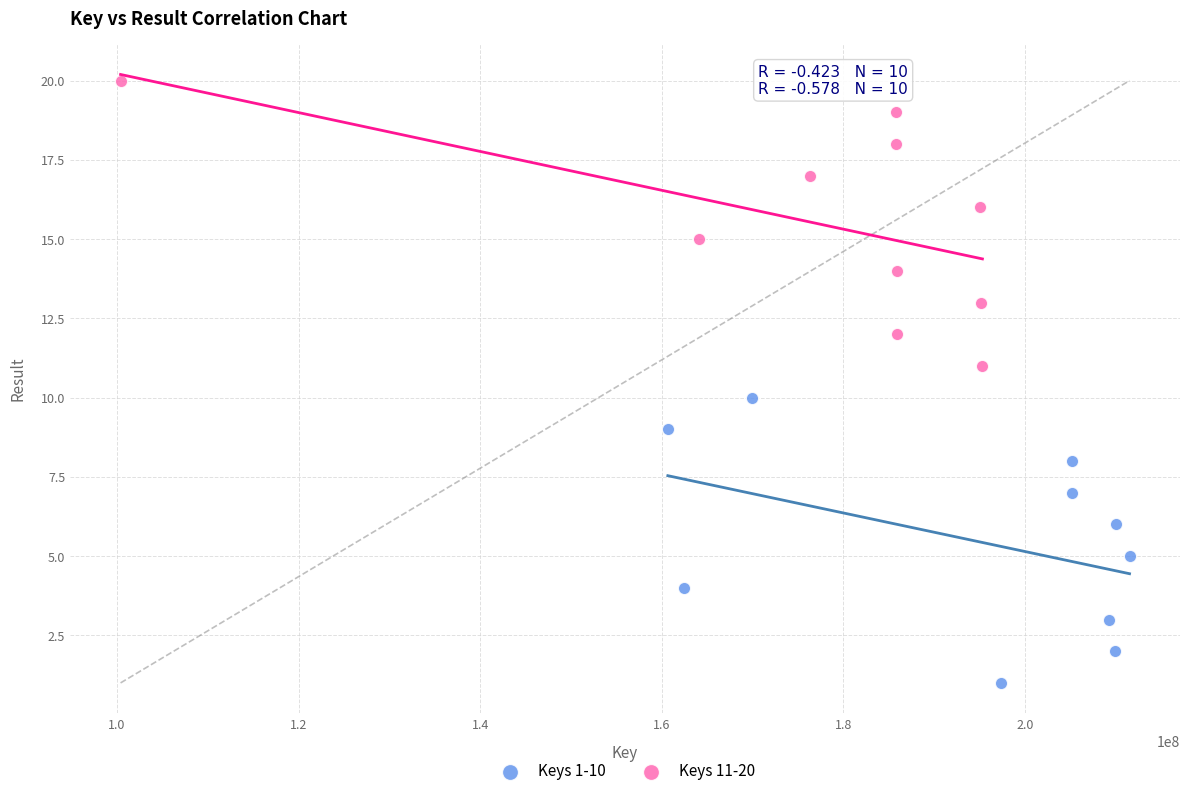

Which series contains the highest Y value?

Keys 11-20